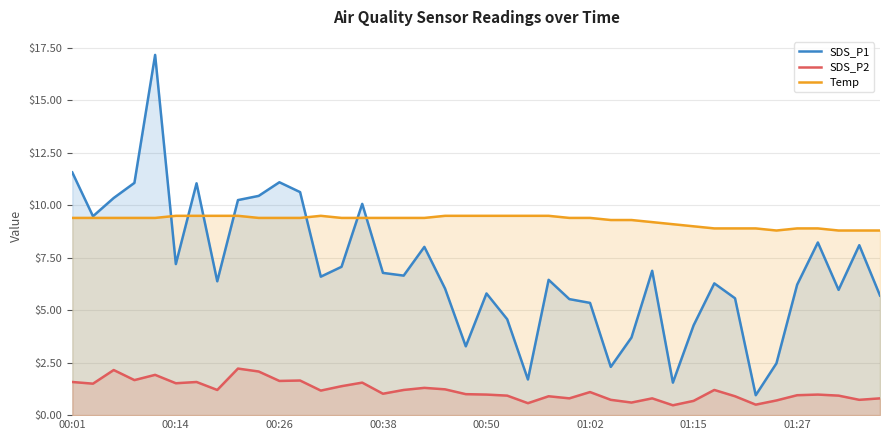

True or false: SDS_P2 and Temp cross at least once.

False